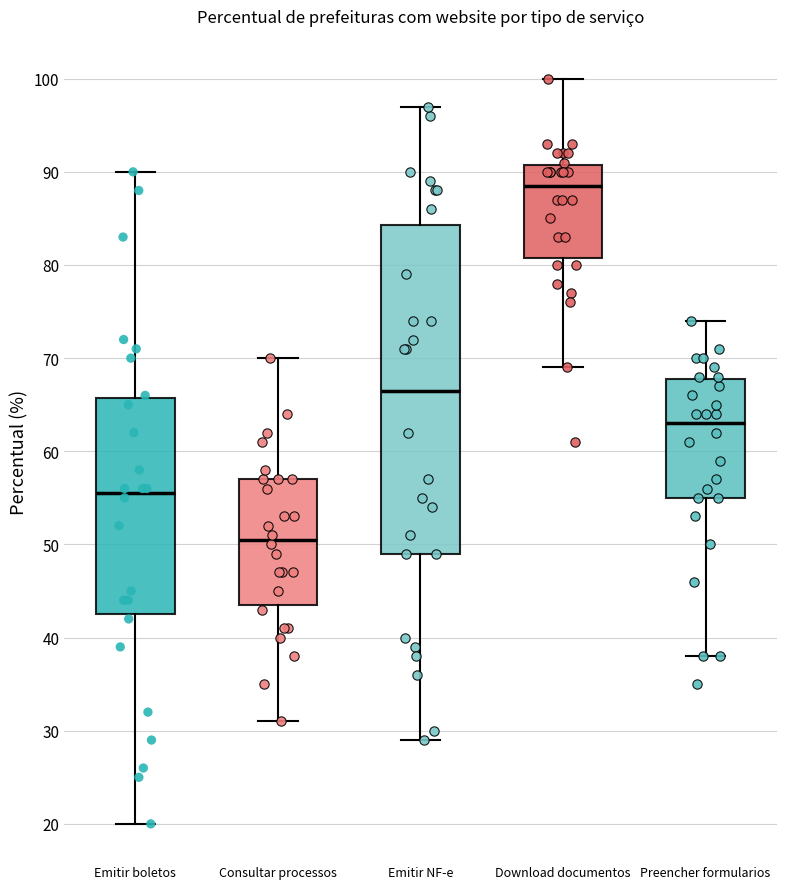

Which box's median line is the lowest?

Consultar processos